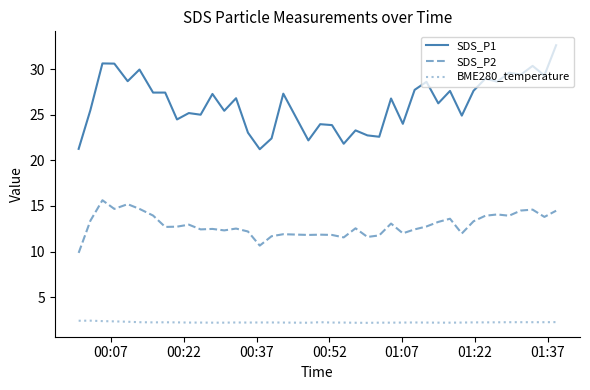

True or false: SDS_P1 and SDS_P2 intersect in this chart.

False